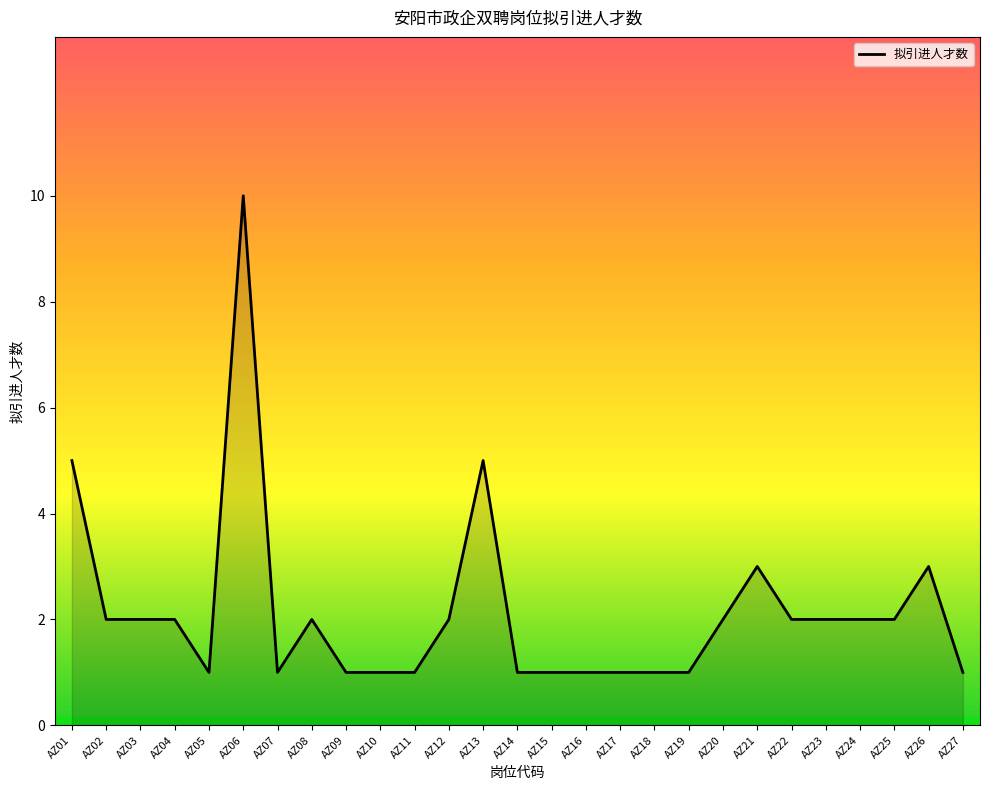

Reading left to right, what are all the values shown in this chart?

AZ01=5	AZ02=2	AZ03=2	AZ04=2	AZ05=1	AZ06=10	AZ07=1	AZ08=2	AZ09=1	AZ10=1	AZ11=1	AZ12=2	AZ13=5	AZ14=1	AZ15=1	AZ16=1	AZ17=1	AZ18=1	AZ19=1	AZ20=2	AZ21=3	AZ22=2	AZ23=2	AZ24=2	AZ25=2	AZ26=3	AZ27=1